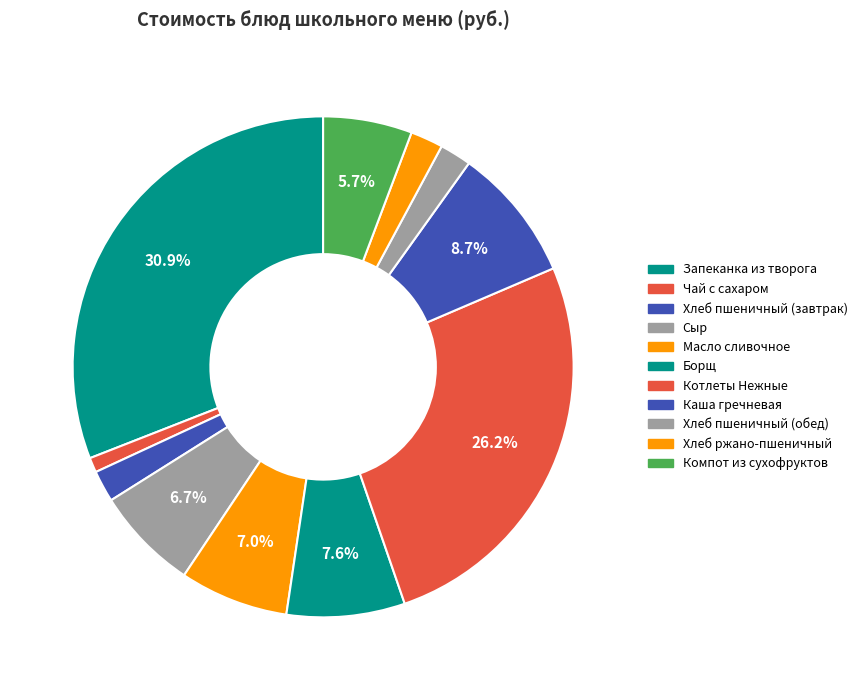

How many slices are in this pie chart?

11